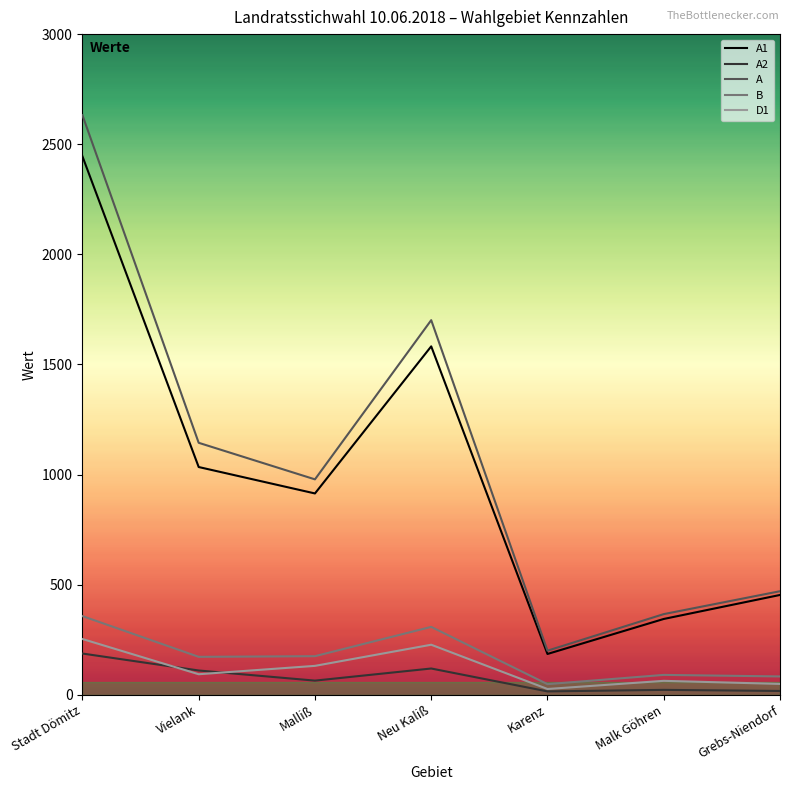

Count the number of data series in this chart.

5